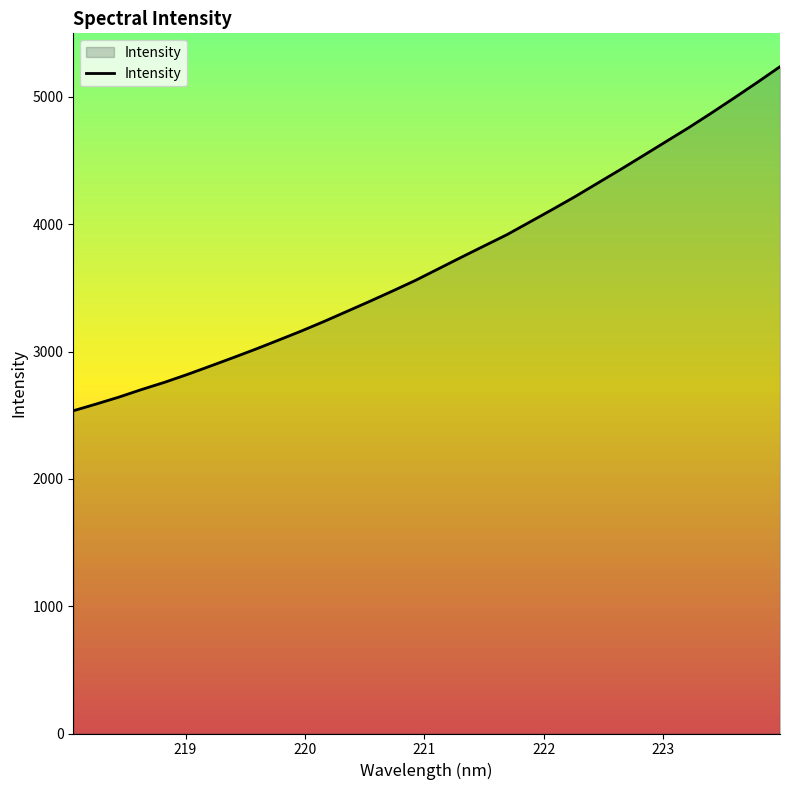

Reading left to right, what are all the values shown in this chart?

2535.1	2587.8	2642.5	2702.4	2758.7	2820.5	2885.8	2952.0	3019.7	3090.4	3161.9	3237.4	3316.2	3395.2	3476.3	3559.4	3649.7	3740.0	3829.0	3917.2	4016.3	4115.7	4217.1	4323.9	4430.7	4540.1	4650.2	4760.0	4875.5	4993.9	5114.4	5238.1